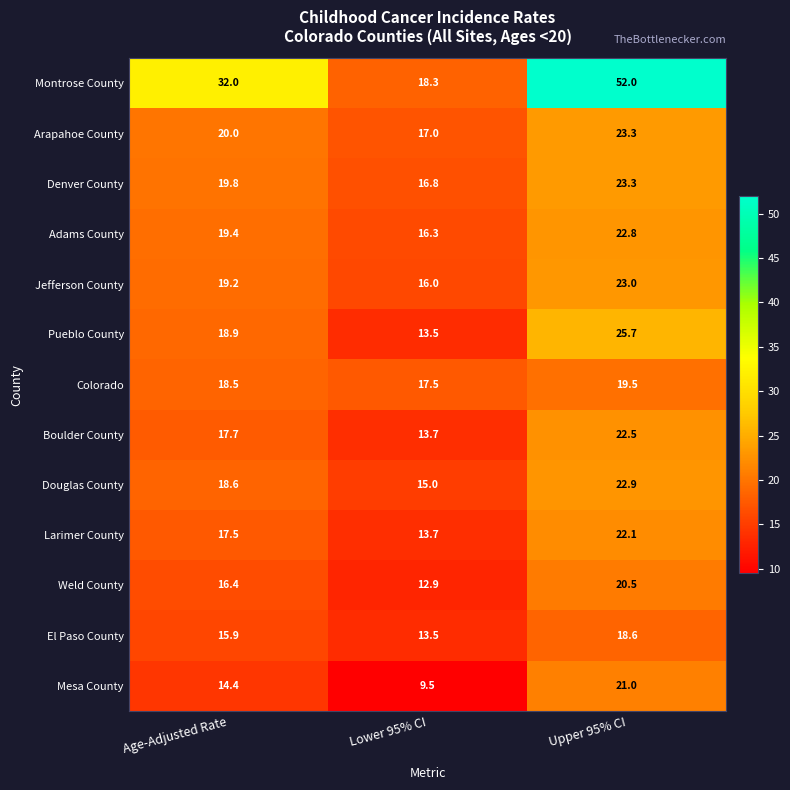

Rank the categories by Colorado value from highest to lowest.

Upper 95% CI, Age-Adjusted Rate, Lower 95% CI